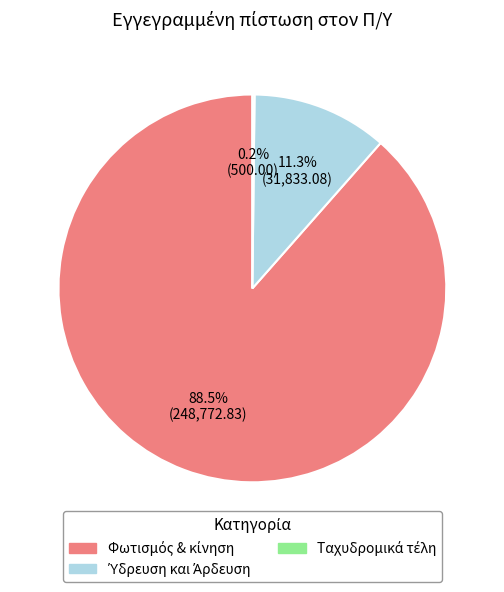

The Ταχυδρομικά τέλη slice represents 1% of the pie. True or false?

False